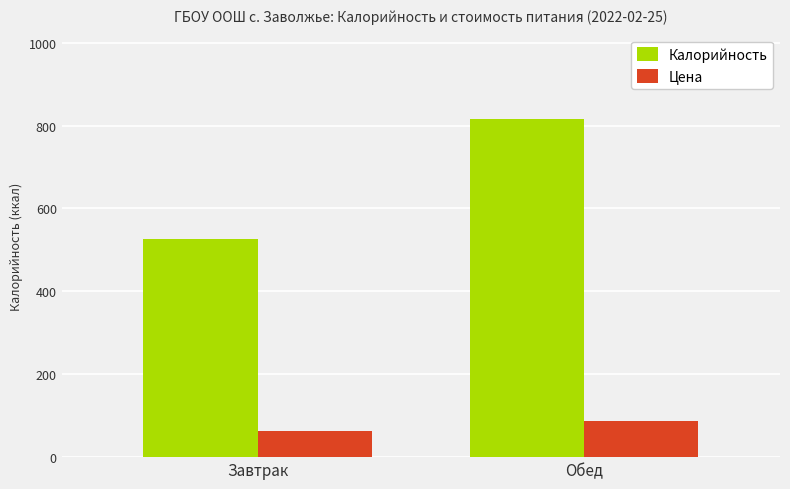

How many categories are shown in the chart?

2